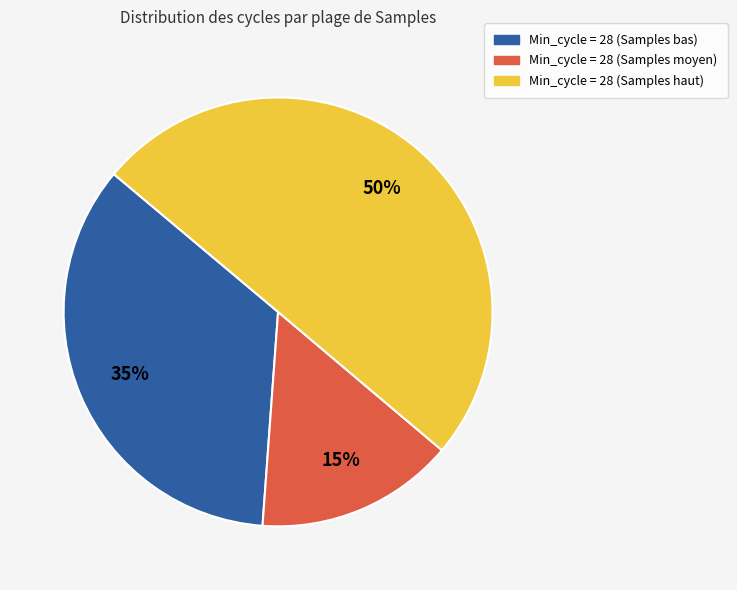

Count the number of slices in the pie.

3